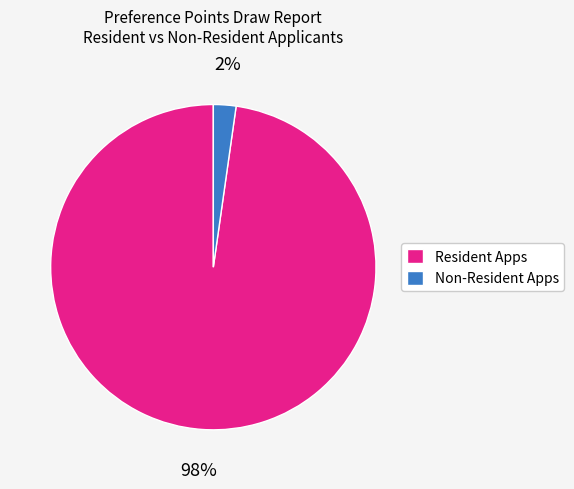

Rank the categories by value from lowest to highest.

Non-Resident Apps, Resident Apps